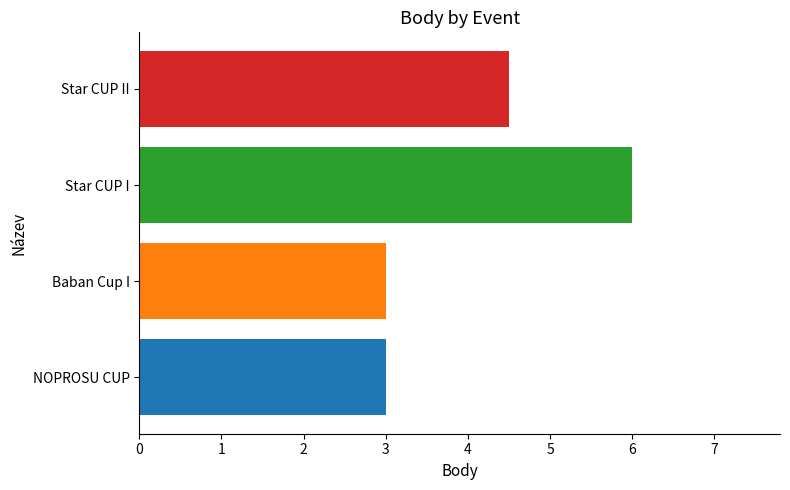

How many data points are above 4?

2